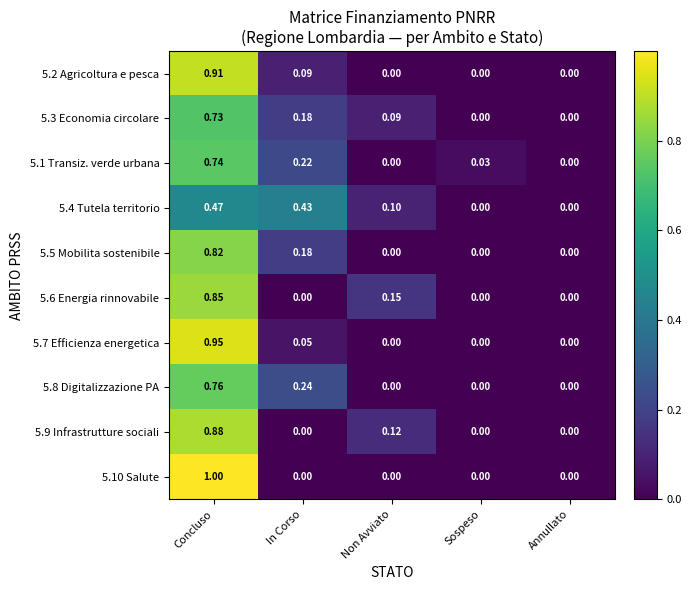

Which label corresponds to the largest value in the chart?

Concluso